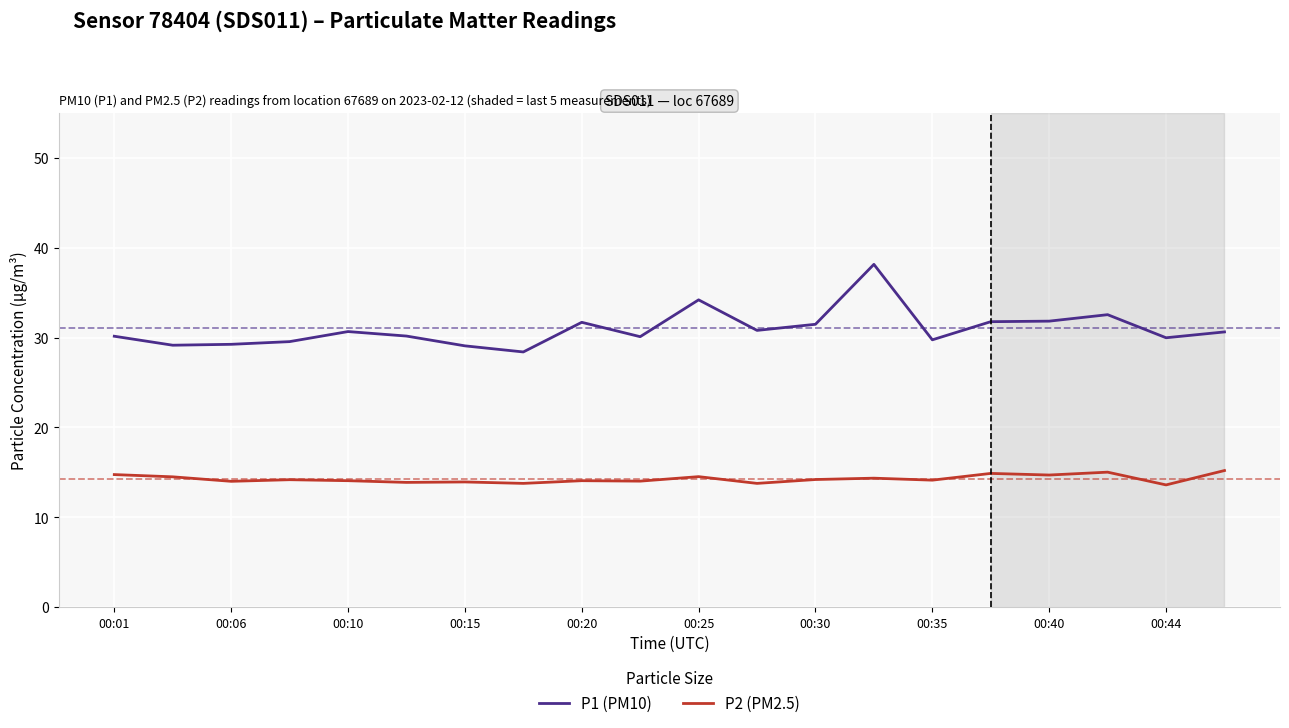

How many distinct data groups are displayed?

2